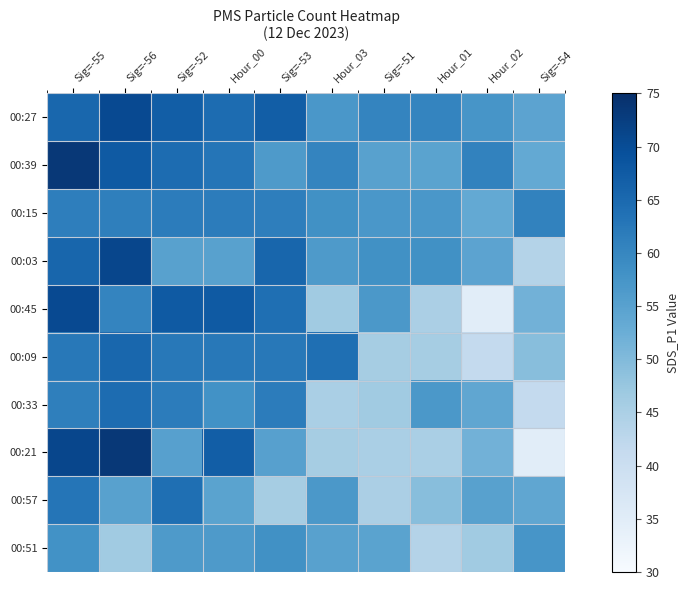

At which category is the sum across all series the highest?

Sig=-55